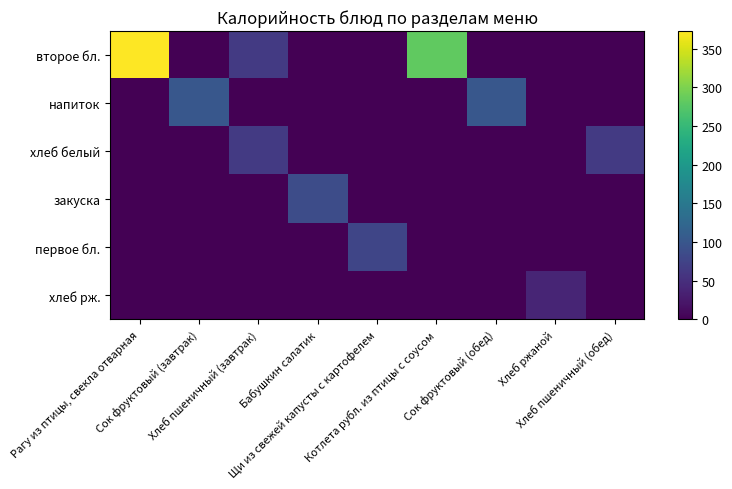

Reading left to right, transcribe all the data shown in this chart.

второе бл.: Рагу из птицы, свекла отварная=372.7	Сок фруктовый (завтрак)=0.0	Хлеб пшеничный (завтрак)=63.6	Бабушкин салатик=0.0	Щи из свежей капусты с картофелем=0.0	Котлета рубл. из птицы с соусом=281.6	Сок фруктовый (обед)=0.0	Хлеб ржаной=0.0	Хлеб пшеничный (обед)=0.0
напиток: Рагу из птицы, свекла отварная=0.0	Сок фруктовый (завтрак)=101.6	Хлеб пшеничный (завтрак)=0.0	Бабушкин салатик=0.0	Щи из свежей капусты с картофелем=0.0	Котлета рубл. из птицы с соусом=0.0	Сок фруктовый (обед)=101.6	Хлеб ржаной=0.0	Хлеб пшеничный (обед)=0.0
хлеб белый: Рагу из птицы, свекла отварная=0.0	Сок фруктовый (завтрак)=0.0	Хлеб пшеничный (завтрак)=63.6	Бабушкин салатик=0.0	Щи из свежей капусты с картофелем=0.0	Котлета рубл. из птицы с соусом=0.0	Сок фруктовый (обед)=0.0	Хлеб ржаной=0.0	Хлеб пшеничный (обед)=63.6
закуска: Рагу из птицы, свекла отварная=0.0	Сок фруктовый (завтрак)=0.0	Хлеб пшеничный (завтрак)=0.0	Бабушкин салатик=86.4	Щи из свежей капусты с картофелем=0.0	Котлета рубл. из птицы с соусом=0.0	Сок фруктовый (обед)=0.0	Хлеб ржаной=0.0	Хлеб пшеничный (обед)=0.0
первое бл.: Рагу из птицы, свекла отварная=0.0	Сок фруктовый (завтрак)=0.0	Хлеб пшеничный (завтрак)=0.0	Бабушкин салатик=0.0	Щи из свежей капусты с картофелем=77.4	Котлета рубл. из птицы с соусом=0.0	Сок фруктовый (обед)=0.0	Хлеб ржаной=0.0	Хлеб пшеничный (обед)=0.0
хлеб рж.: Рагу из птицы, свекла отварная=0.0	Сок фруктовый (завтрак)=0.0	Хлеб пшеничный (завтрак)=0.0	Бабушкин салатик=0.0	Щи из свежей капусты с картофелем=0.0	Котлета рубл. из птицы с соусом=0.0	Сок фруктовый (обед)=0.0	Хлеб ржаной=39.0	Хлеб пшеничный (обед)=0.0